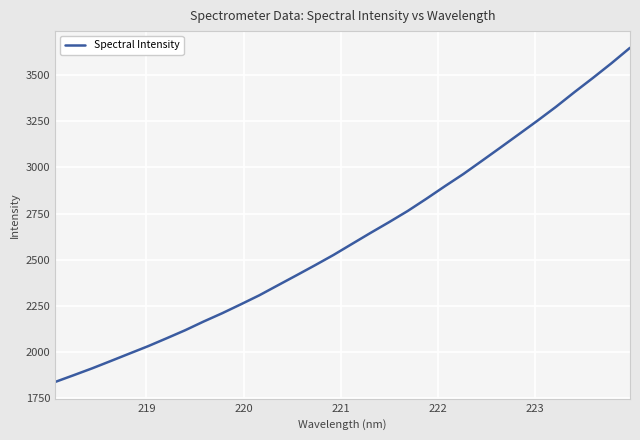

How many series are shown in this chart?

1